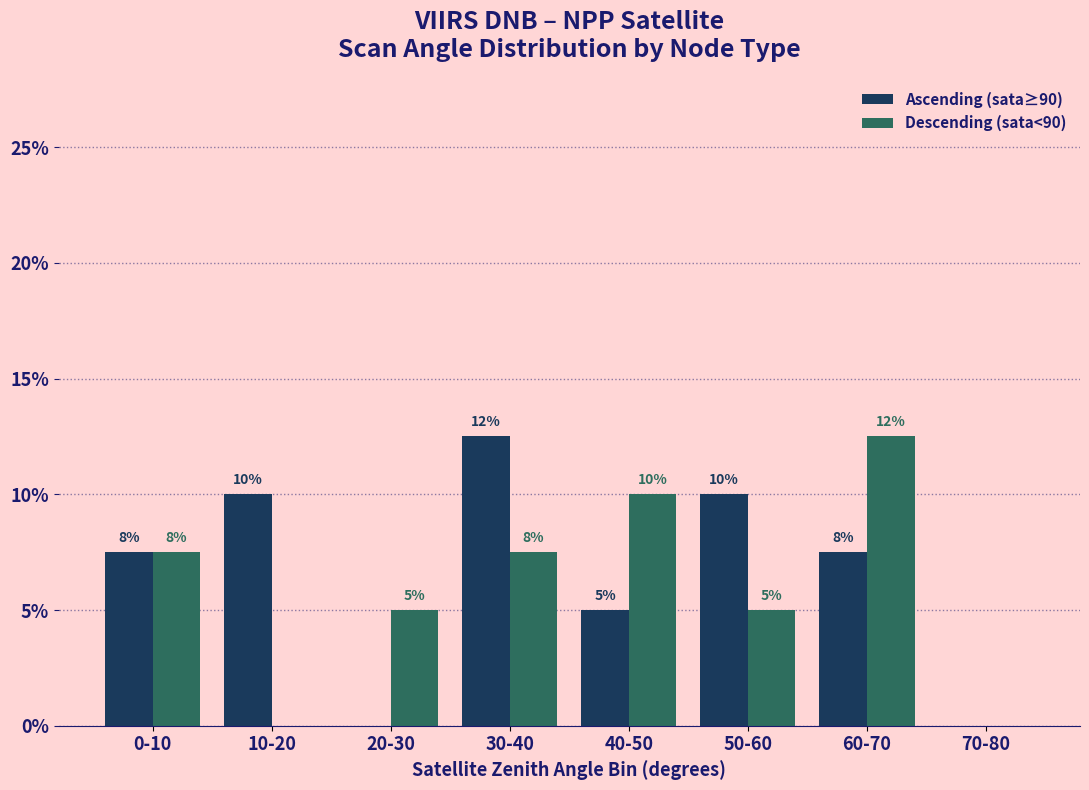

What is the total value across all series at 40-50?

15.0